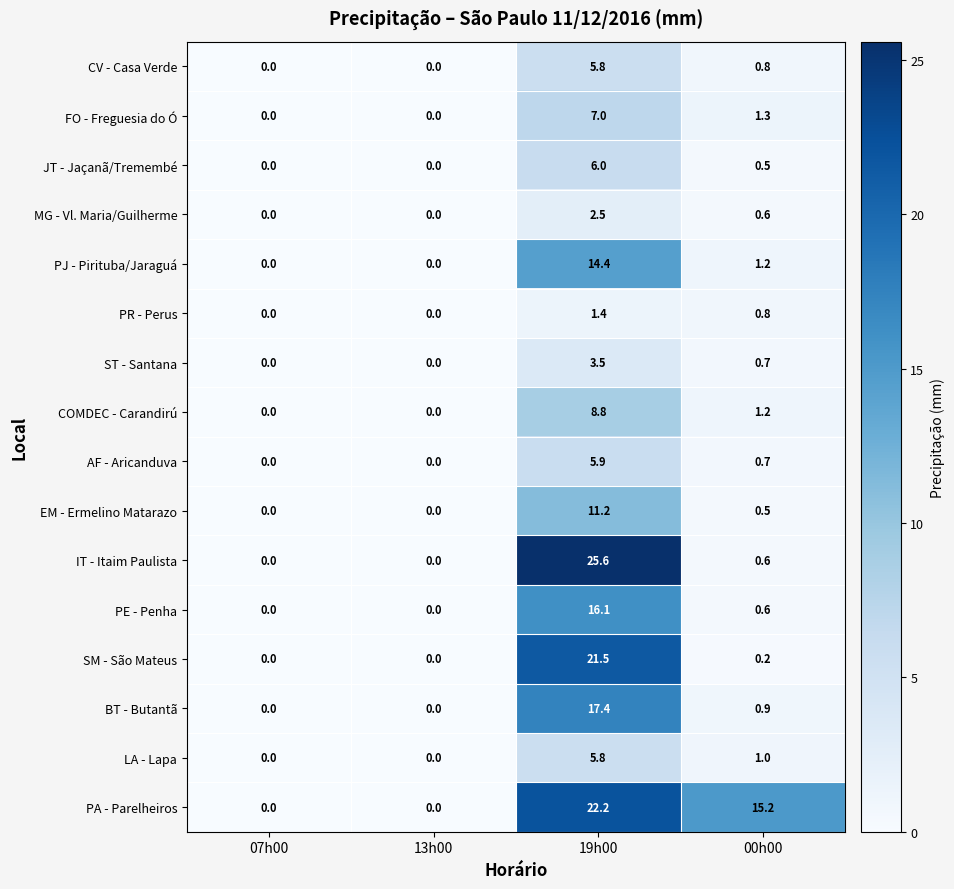

What is the difference between the highest and lowest values at 19h00?

24.2